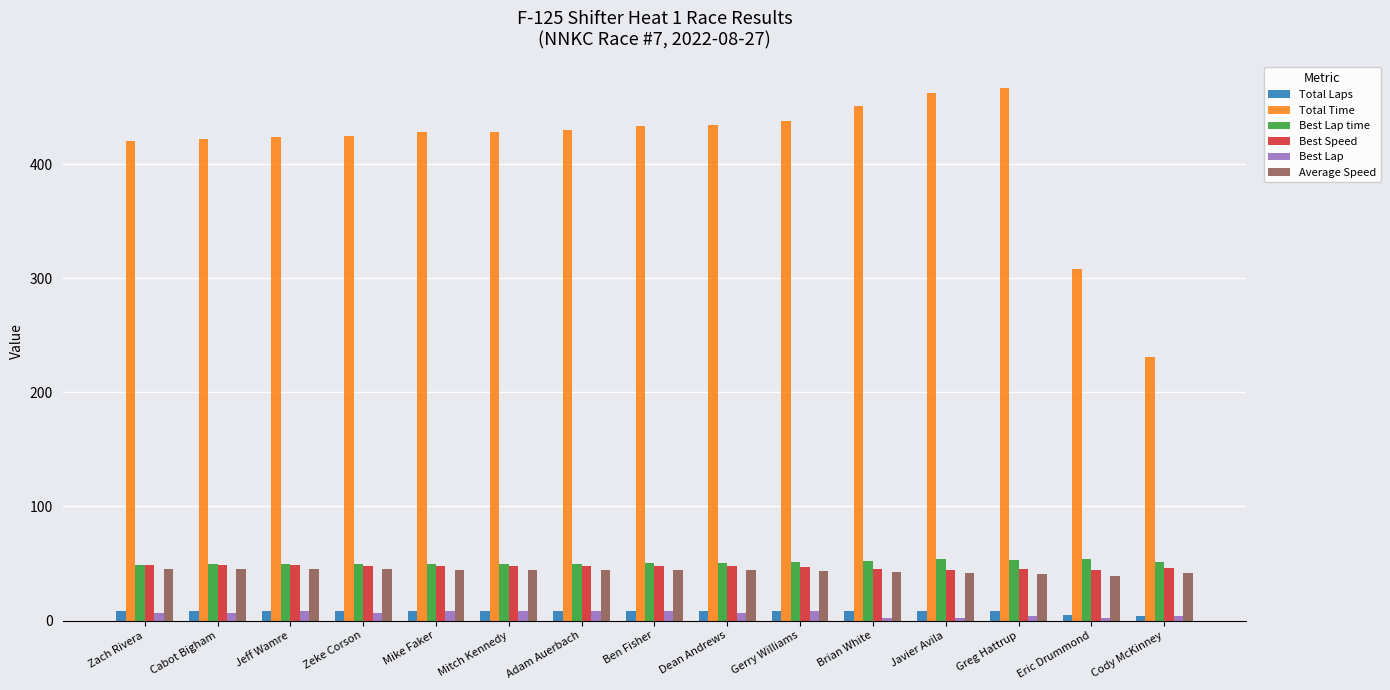

Does the chart contain stacked bars?

No